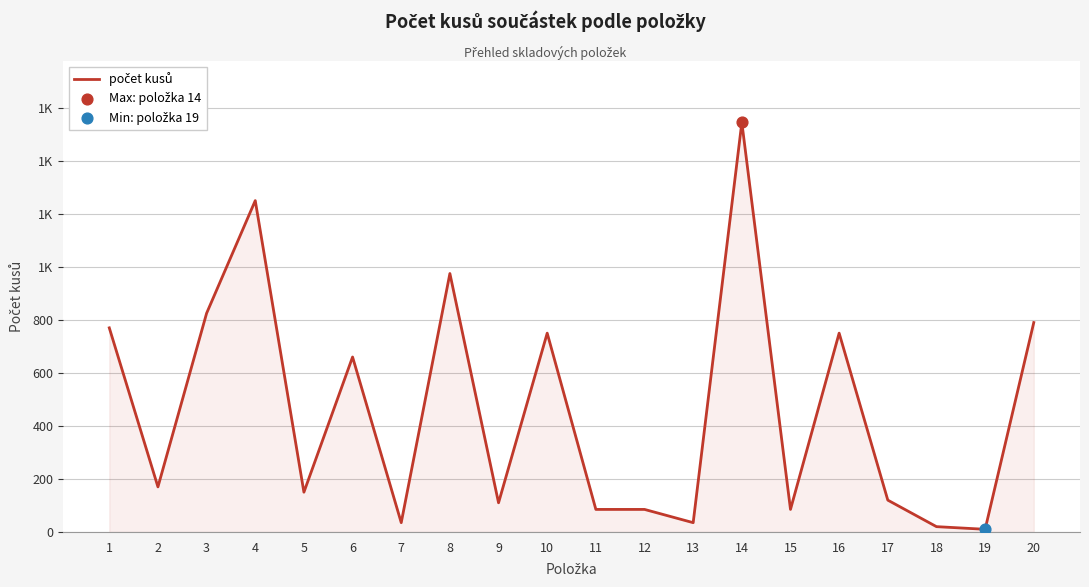

What is the change in value from 15 to 18?

-65